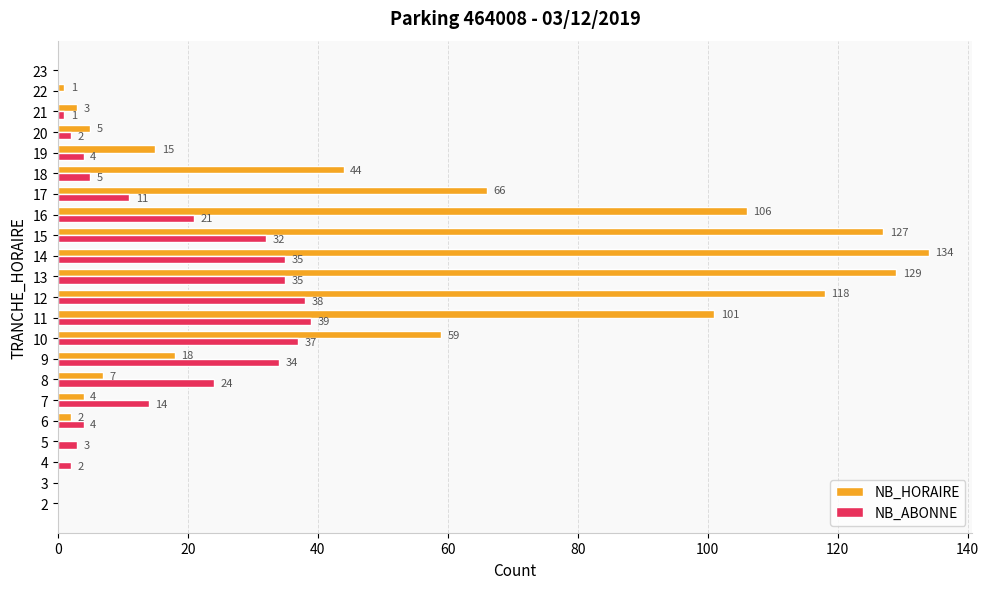

Is the value of NB_ABONNE at 22 greater than the value of NB_HORAIRE at 10?

No